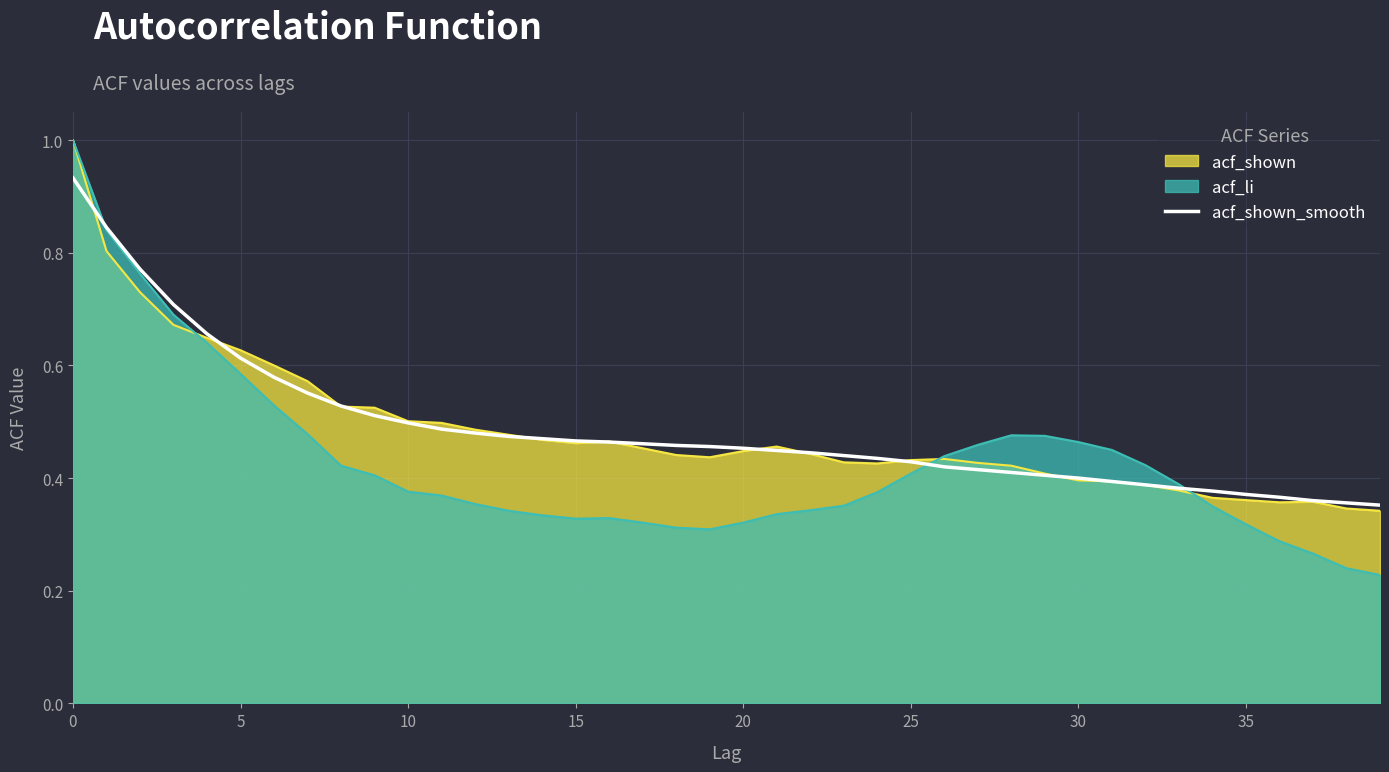

True or false: the data shows 0.8 at 9.

False